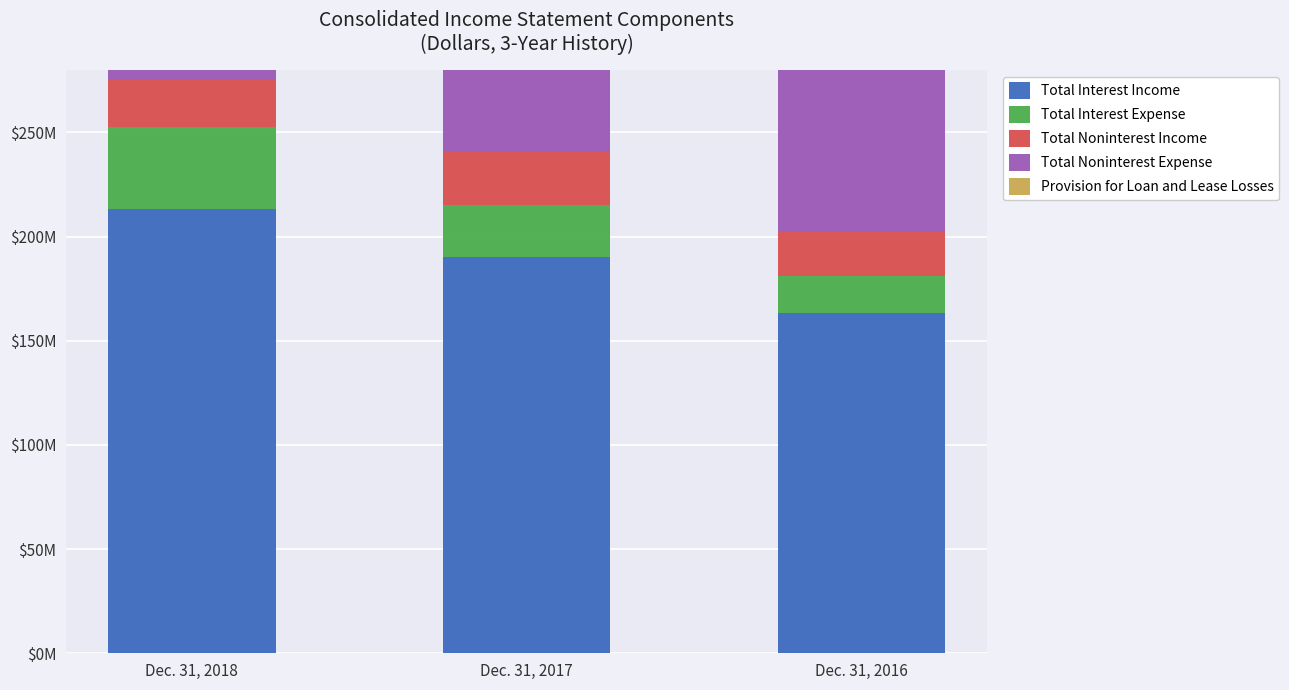

What is the highest value of the Total Interest Income series?

213121000